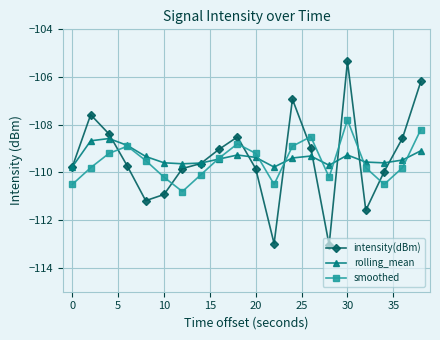

True or false: smoothed and intensity(dBm) cross at least once.

True